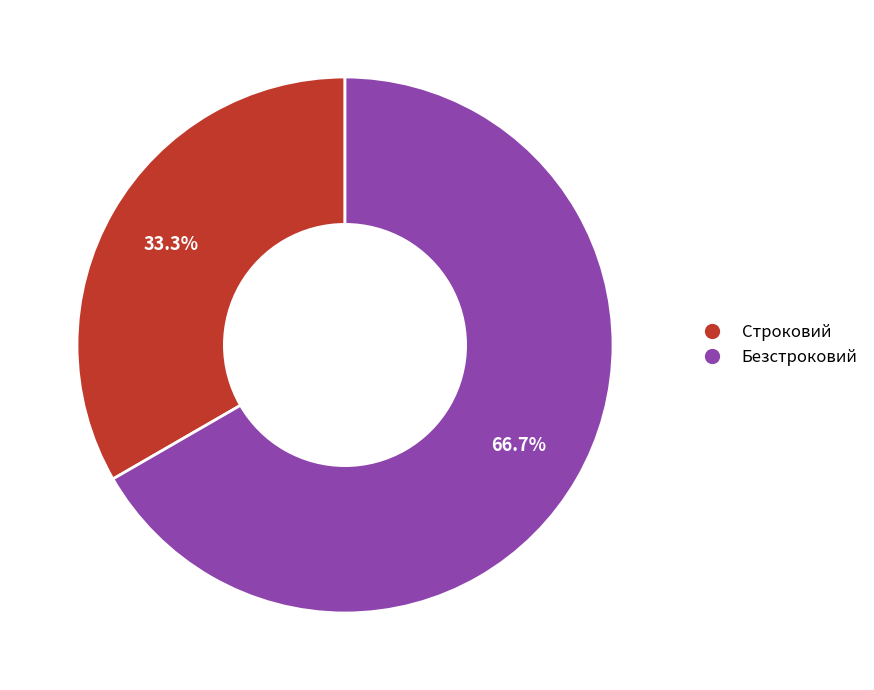

The Безстроковий slice represents 67% of the pie. True or false?

True